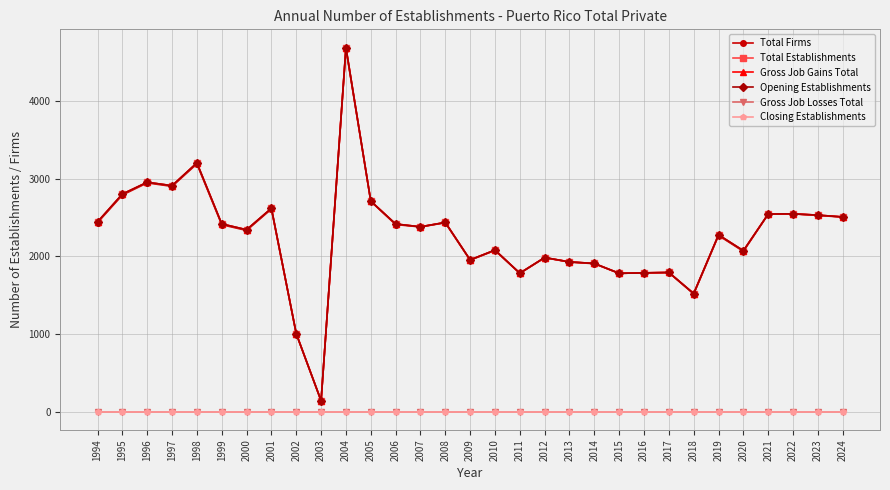

How many lines are shown in the chart?

6